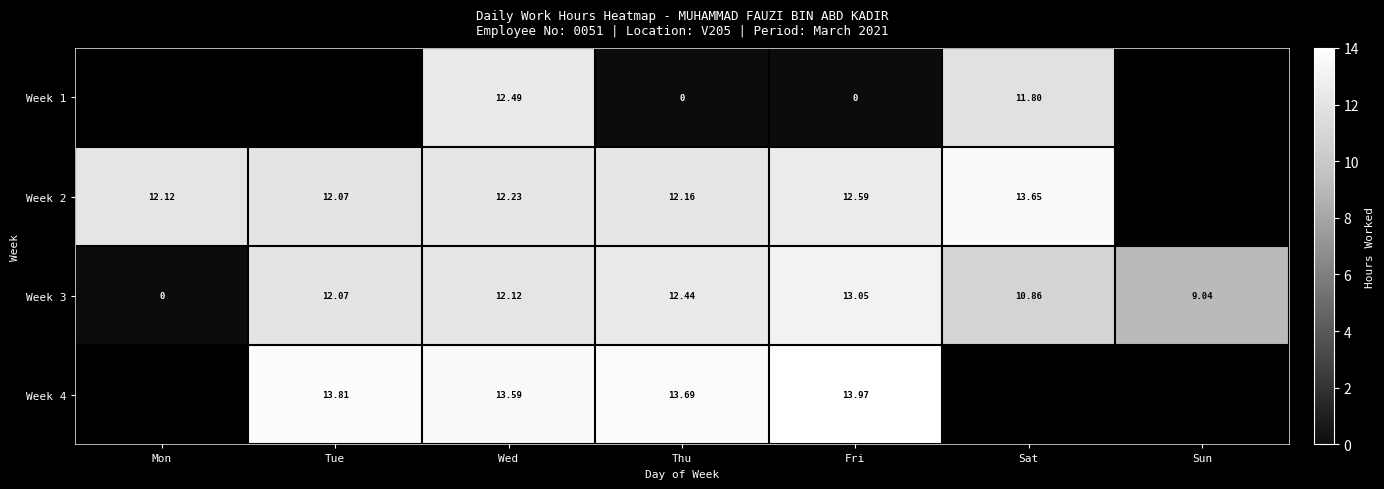

Is it true that Week 2 equals 13.7 at Sat?

True